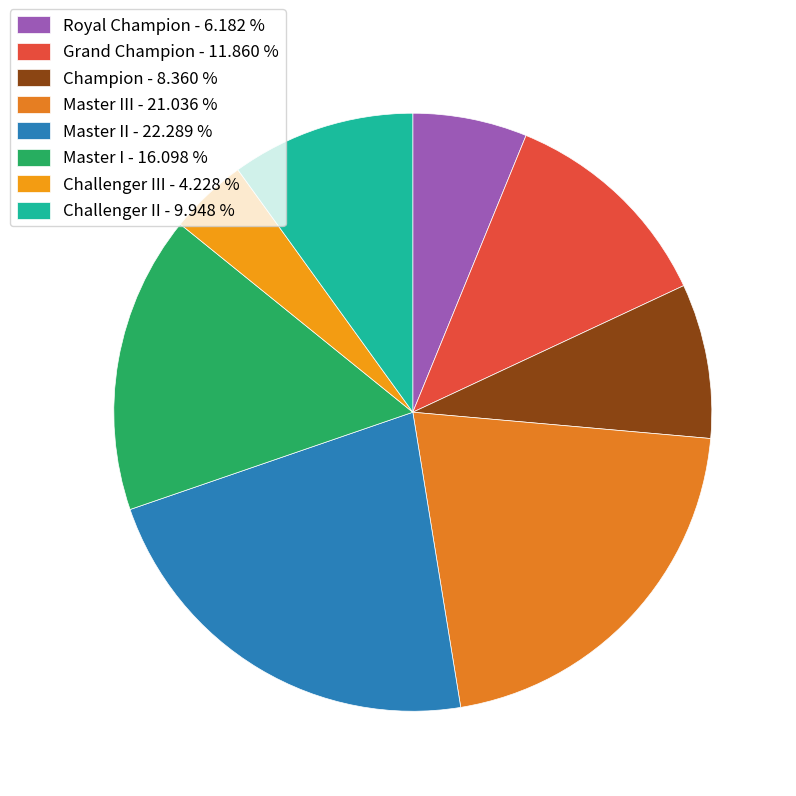

Count the number of slices in the pie.

8